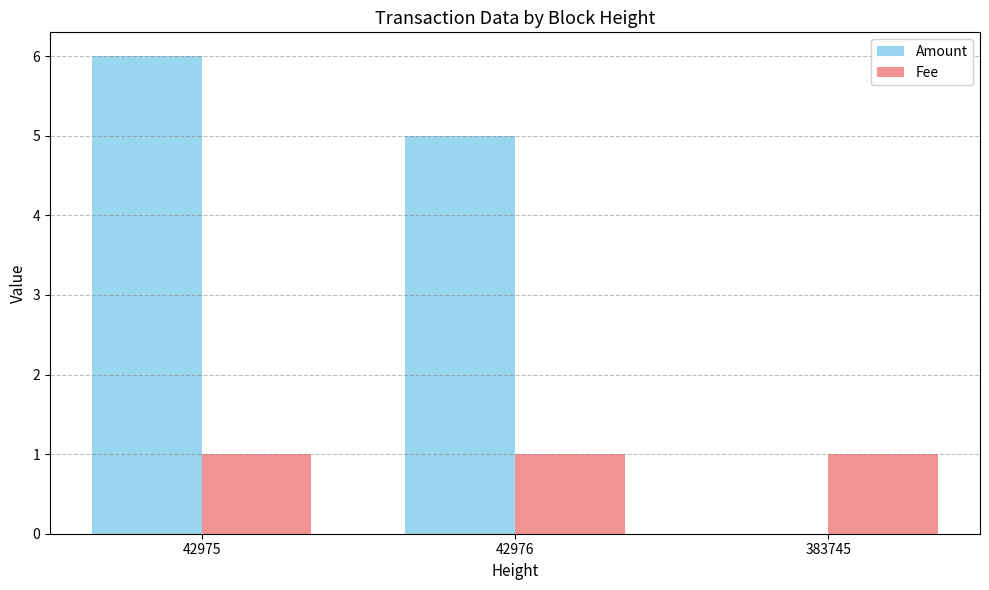

What is the sum of all Fee values?

3